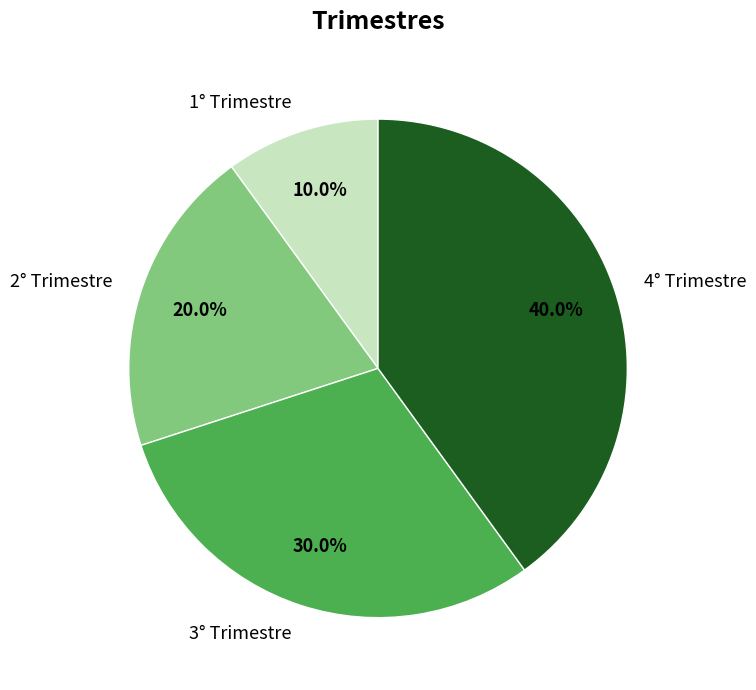

To the nearest percent, what is the difference between the largest and smallest slice percentages?

30%